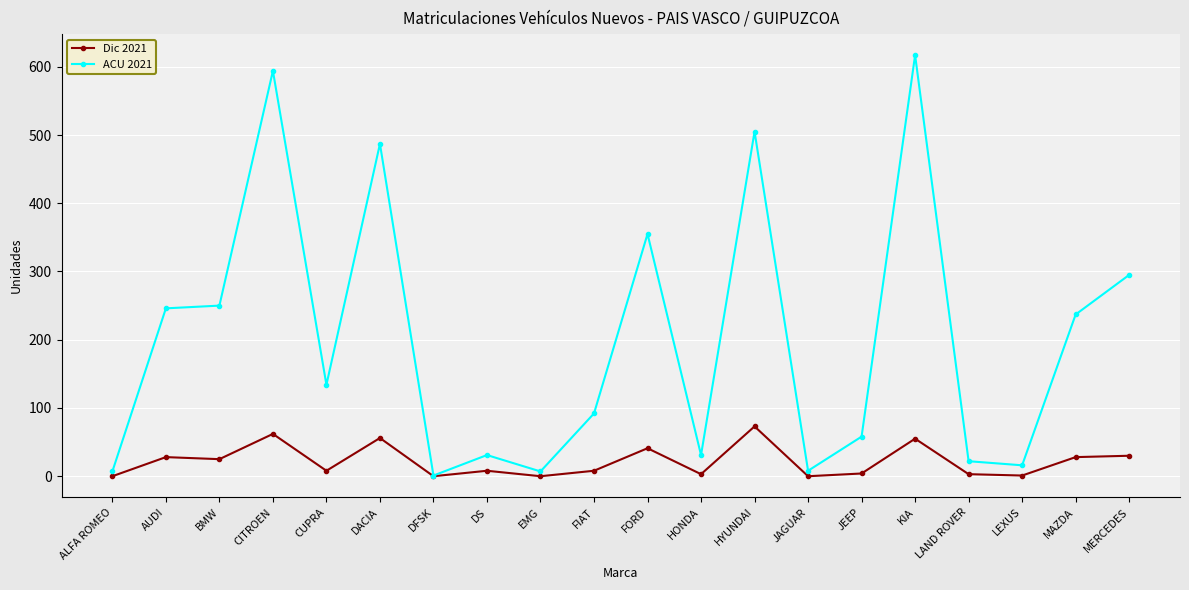

Is the value of ACU 2021 at BMW greater than the value of Dic 2021 at BMW?

Yes